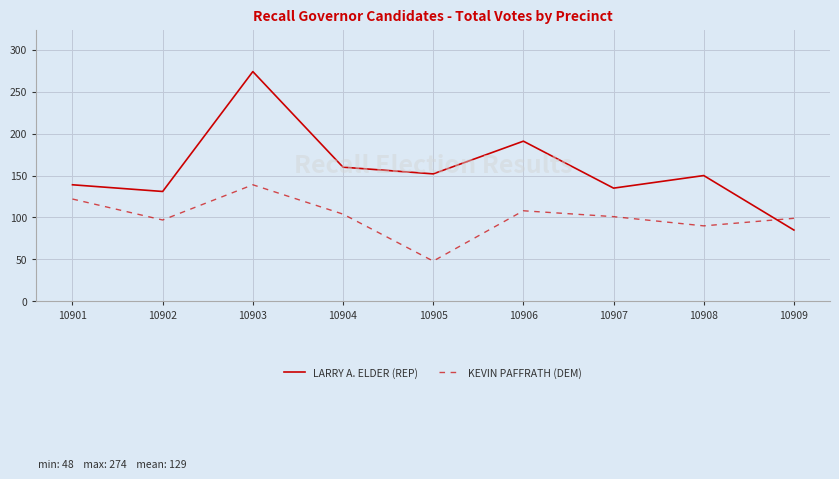

What is the average value of the LARRY A. ELDER (REP) series?

157